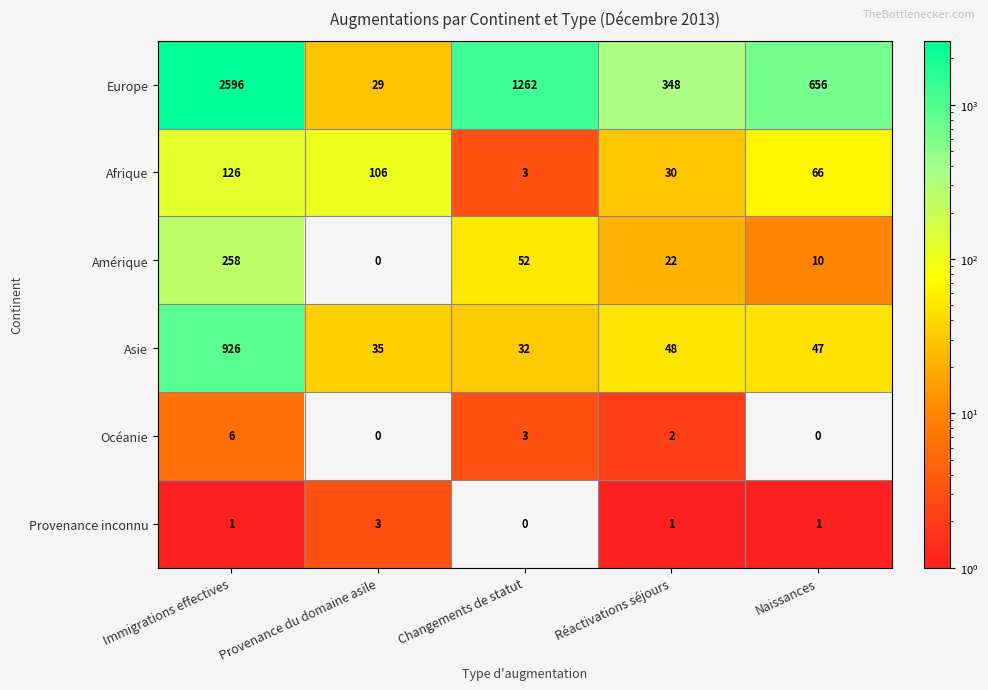

What is the total value across all series at Réactivations séjours?

451